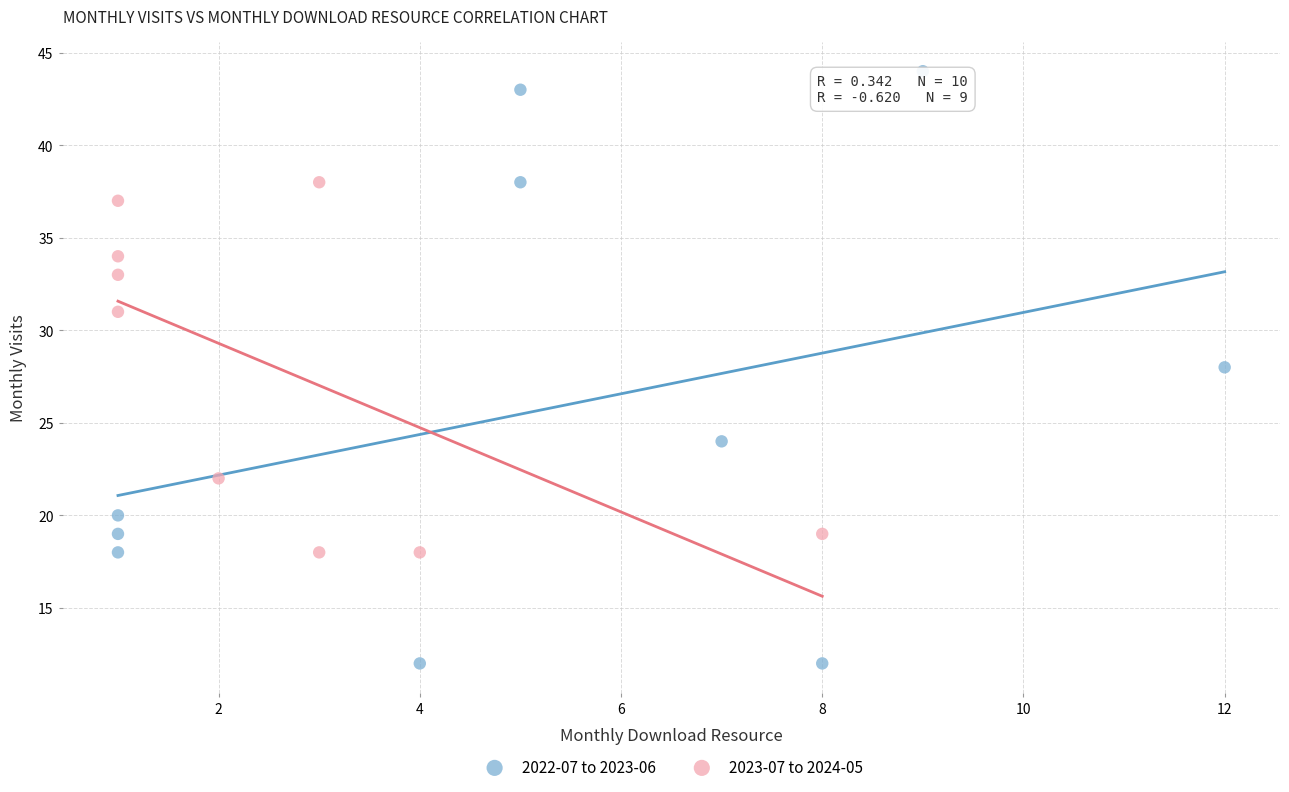

Which series reaches the minimum Y coordinate?

2022-07 to 2023-06